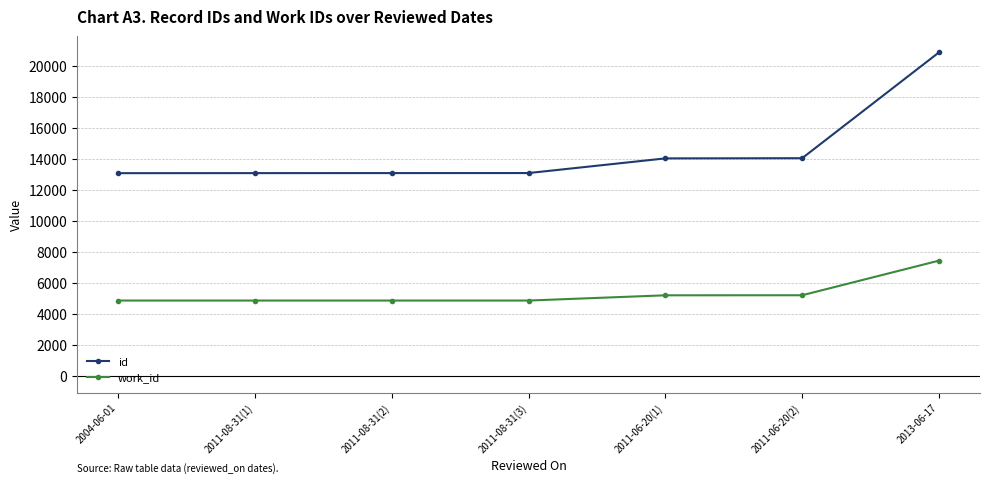

What position from the left is 2011-08-31(1)?

2